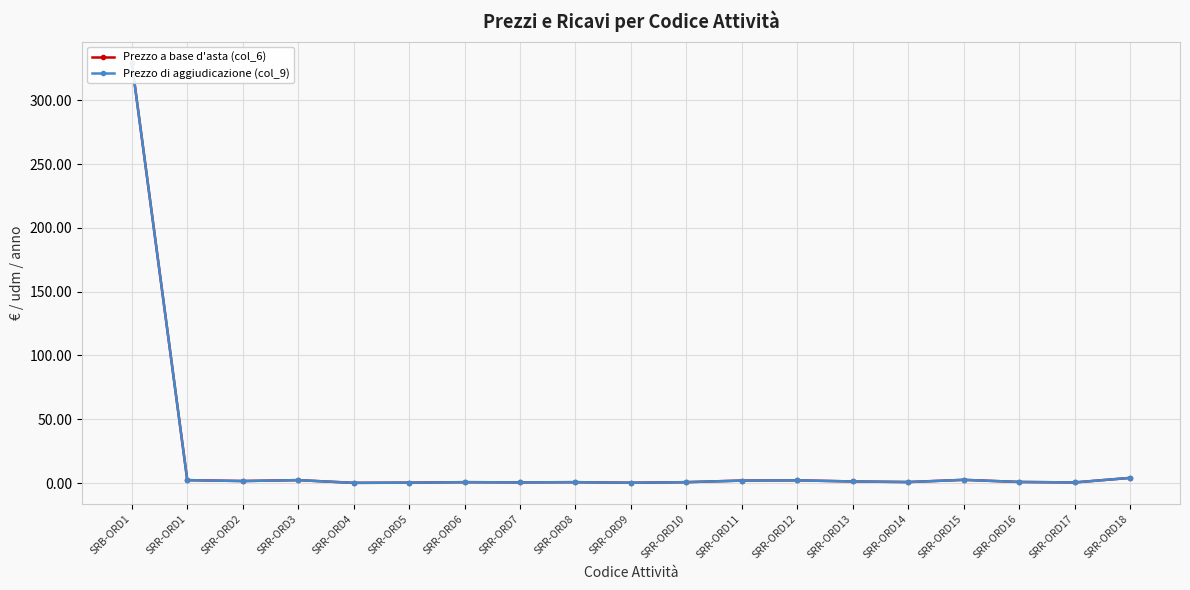

At SRR-ORD13, list the series in order from largest to smallest.

Prezzo a base d'asta (col_6), Prezzo di aggiudicazione (col_9)